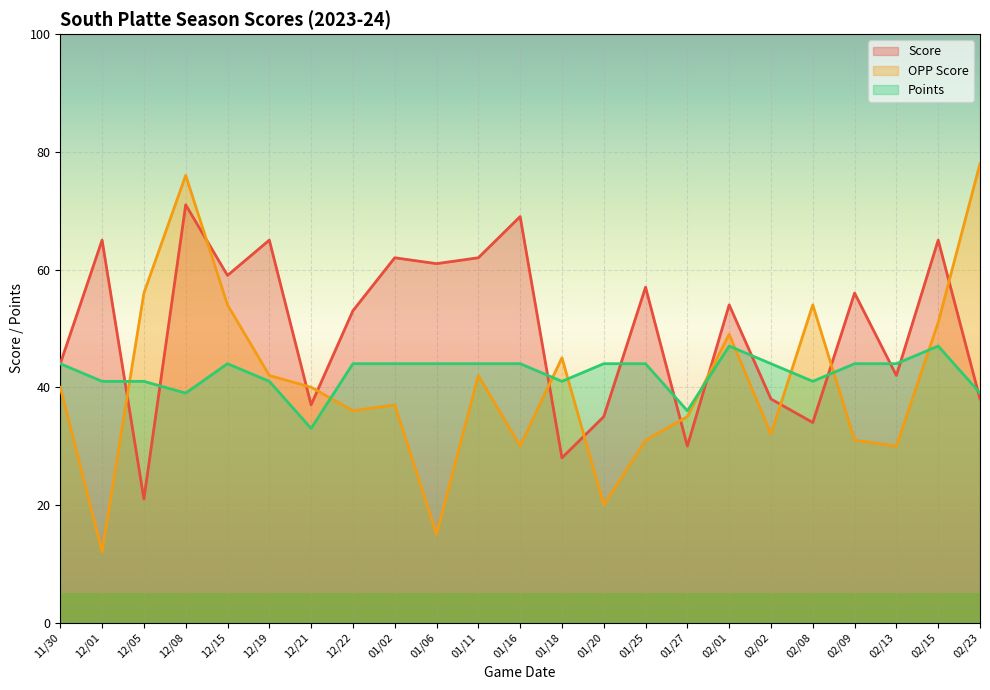

How many data points in Score are less than 54?

11